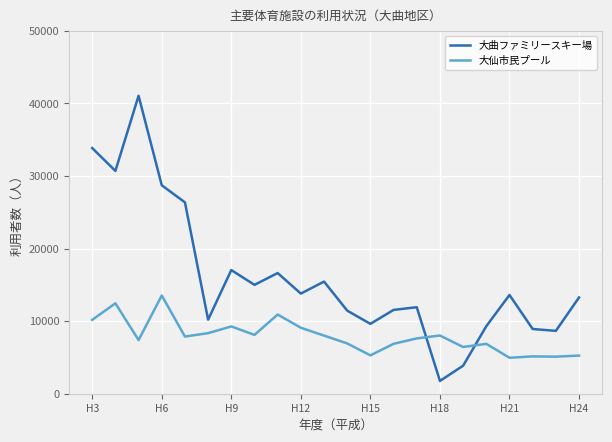

Rank the series by their maximum value, from lowest to highest.

大仙市民プール, 大曲ファミリースキー場